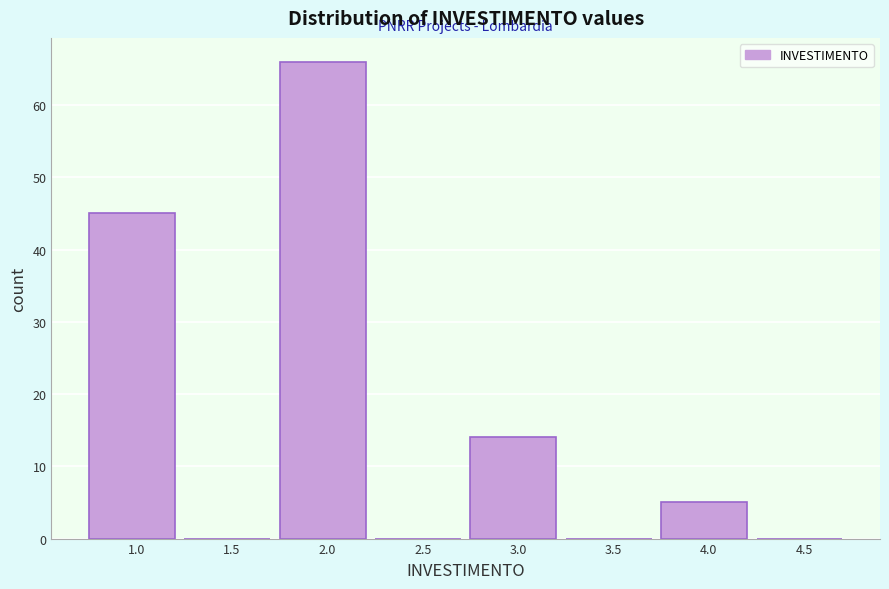

Reading left to right, list all the values displayed in this chart.

1.0=45	1.5=0	2.0=66	2.5=0	3.0=14	3.5=0	4.0=5	4.5=0